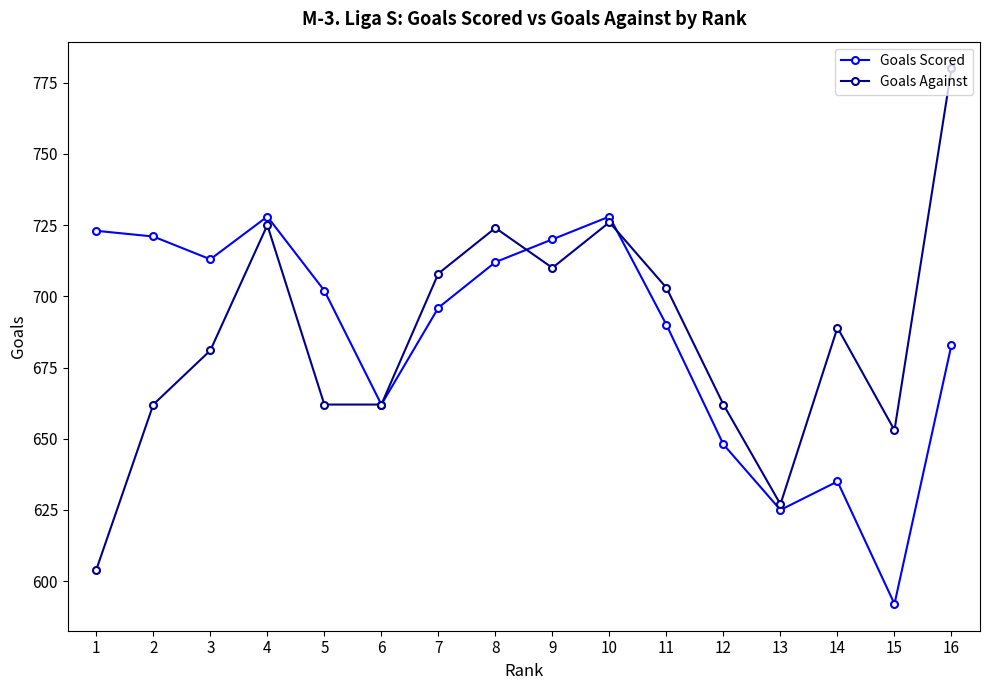

Between 3 and 14, which series saw the biggest shift?

Goals Scored